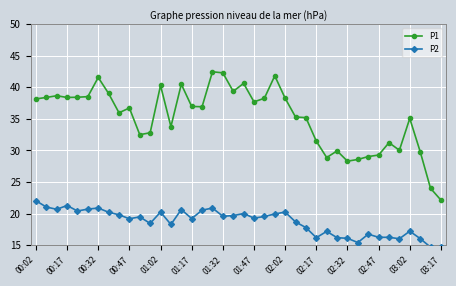

What is the difference between the maximum and second lowest values in the P2 series?

7.3